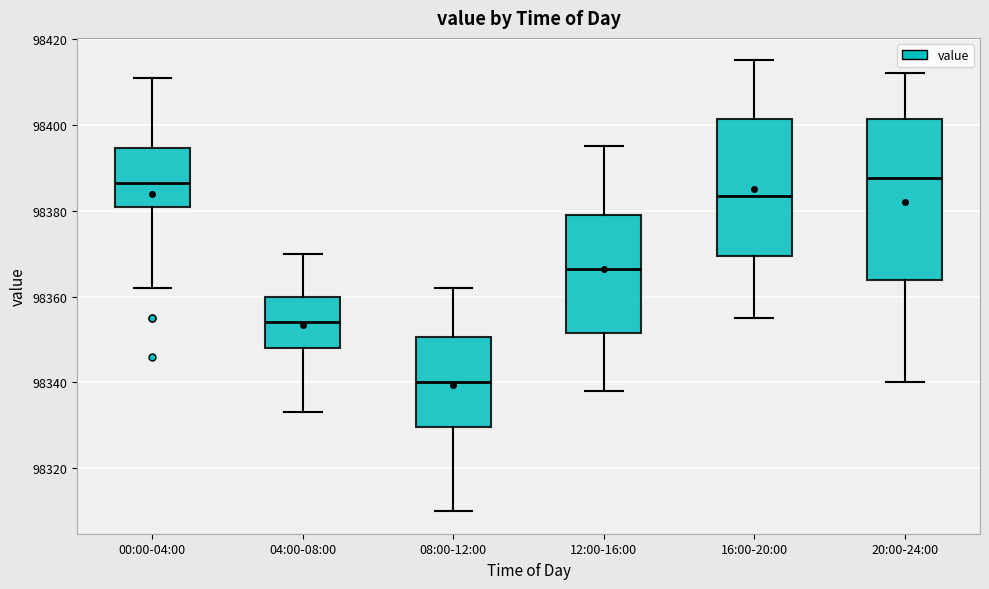

Comparing the boxes themselves (not the whiskers), which one is the tallest?

20:00-24:00